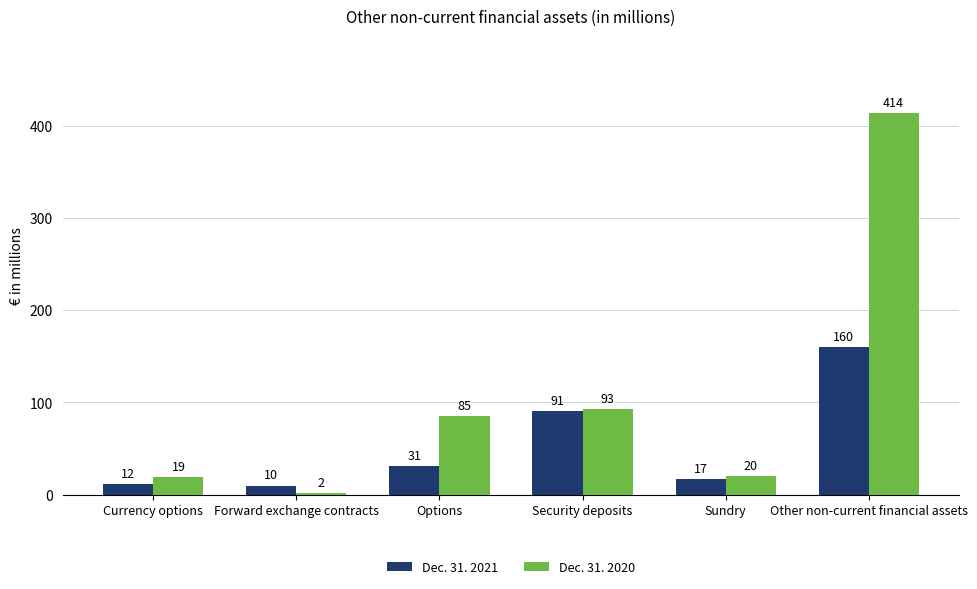

Which category has the lowest value in the Dec. 31. 2021 series?

Forward exchange contracts